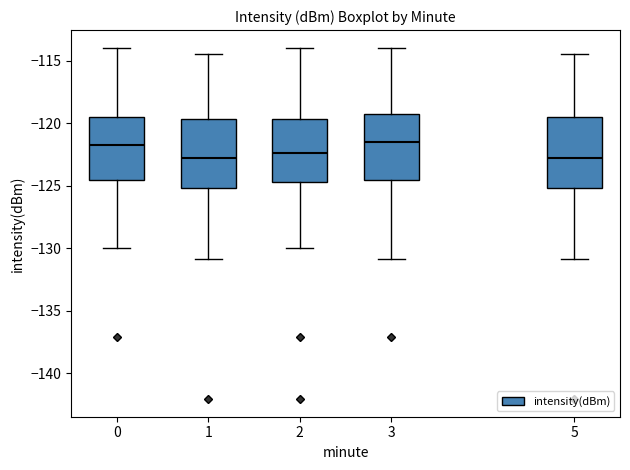

Reading left to right, read every box against the y-axis: the position of its median line, the range the box covers, and the ends of its whiskers. The values are not printed on the chart, so give them approximately, as read against the axis.

0: median -121.5, box -124.5 to -119.5, whiskers -130.0 to -114.0
1: median -123.0, box -125.0 to -119.5, whiskers -131.0 to -114.5
2: median -122.5, box -124.5 to -119.5, whiskers -130.0 to -114.0
3: median -121.5, box -124.5 to -119.5, whiskers -131.0 to -114.0
5: median -123.0, box -125.0 to -119.5, whiskers -131.0 to -114.5